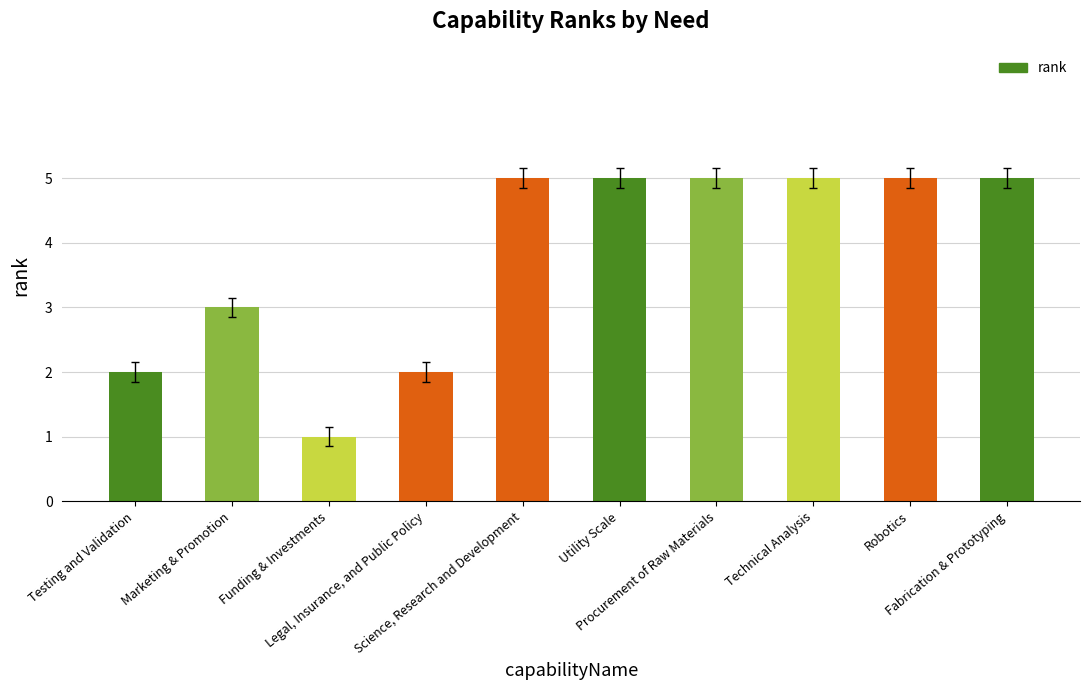

What is the difference between the second highest and minimum values?

4